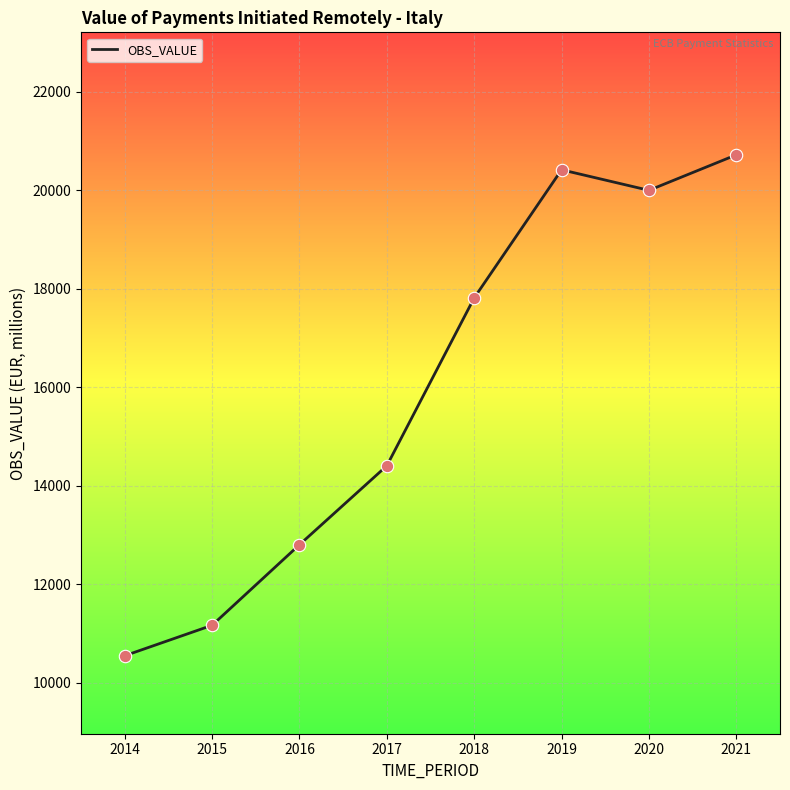

What is the change in value from 2018 to 2019?

+2599.6